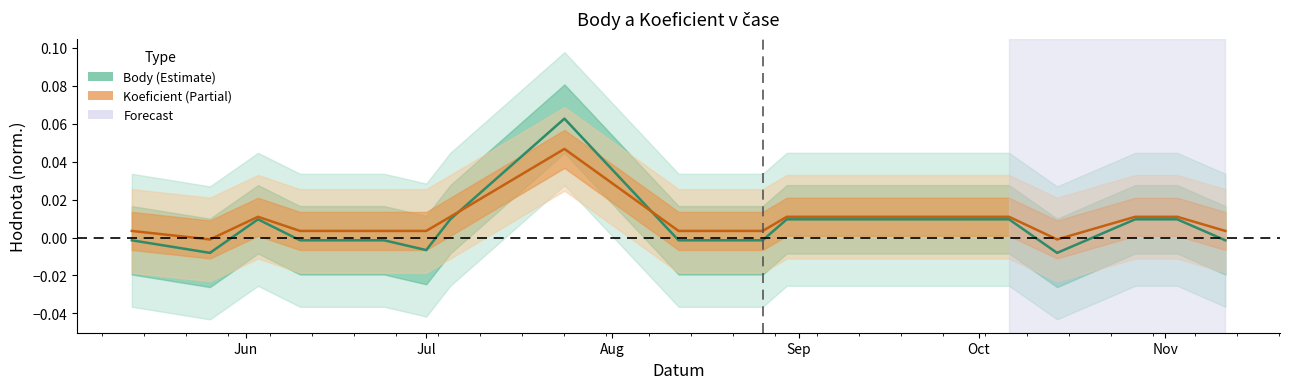

Where does the Koeficient series first go above 0?

Jun